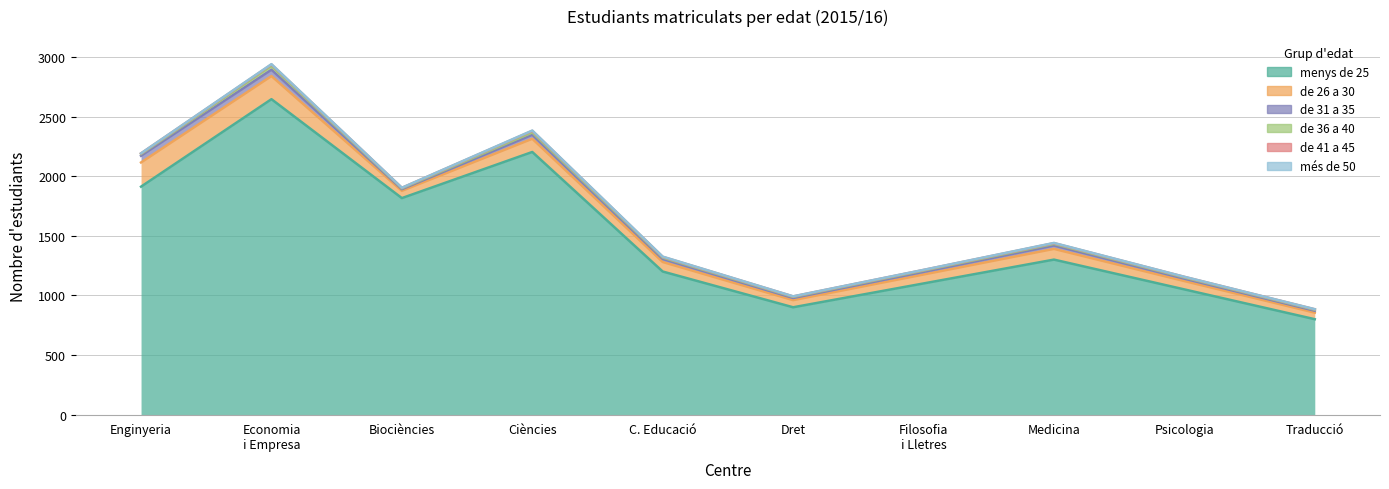

In de 36 a 40, how many points are lower than both neighbors (excluding endpoints)?

2